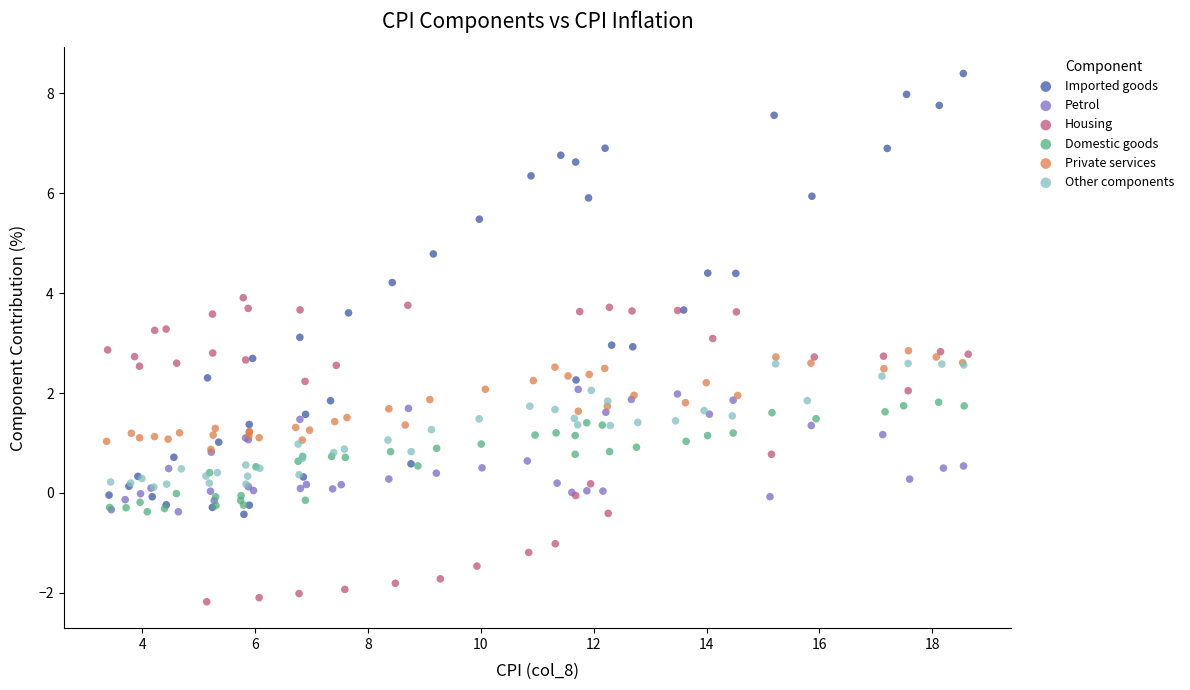

Which series reaches the minimum Y coordinate?

Housing